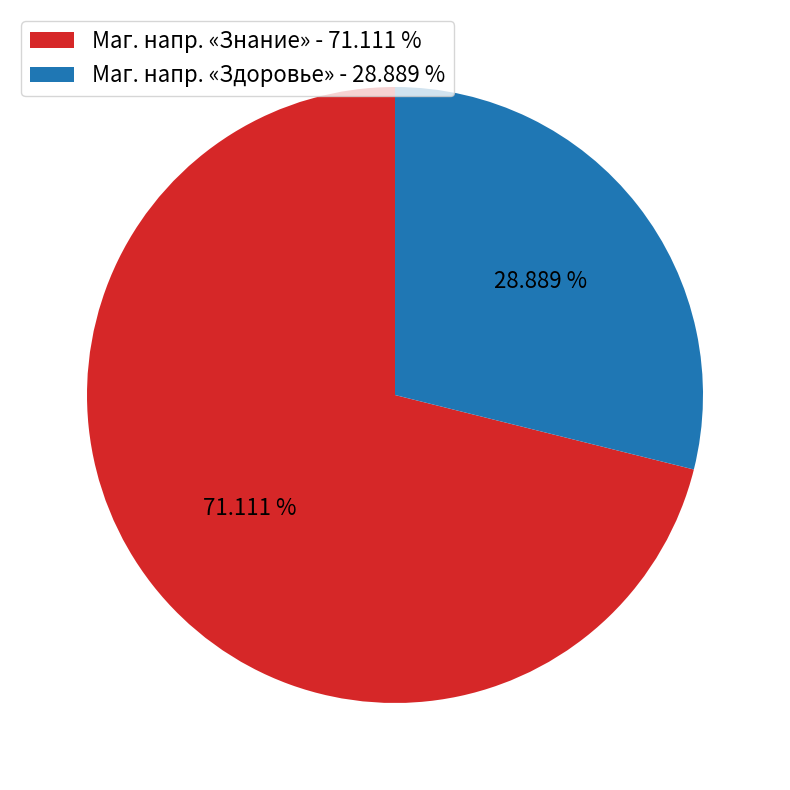

Which category has the smallest portion of the pie?

Маг. напр. «Здоровье» - 28.889 %